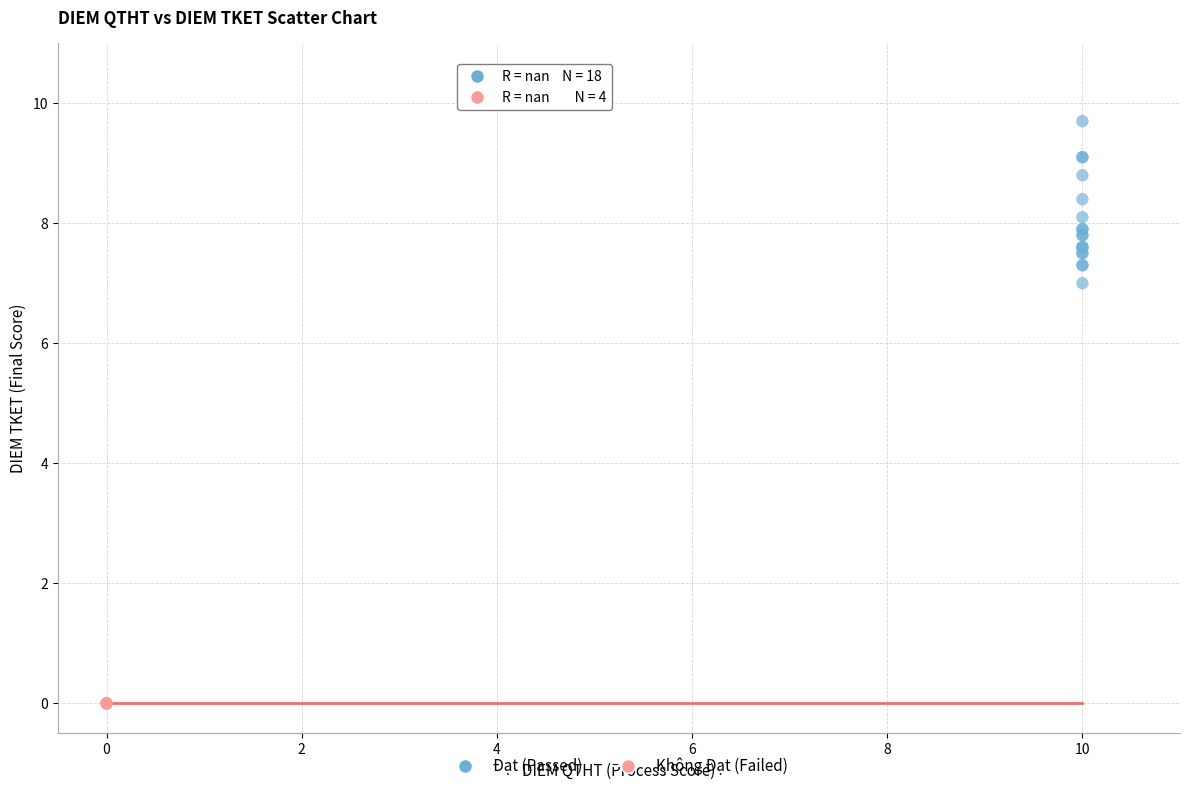

What are all the series names shown in the legend?

Đạt (Passed), Không Đạt (Failed)